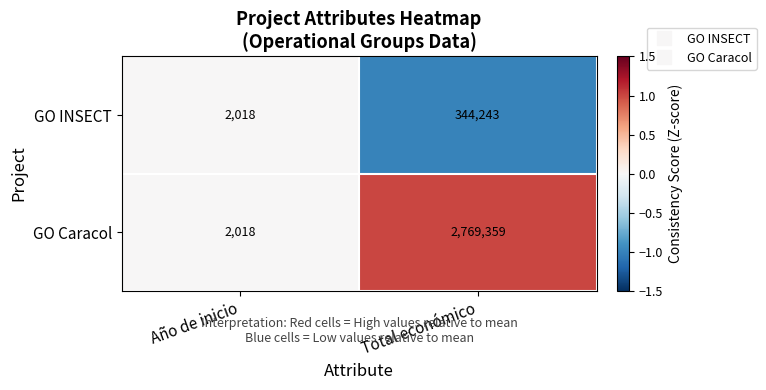

Reading left to right, what are all the values shown in this chart?

GO INSECT: 2018	344243
GO Caracol: 2018	2769359